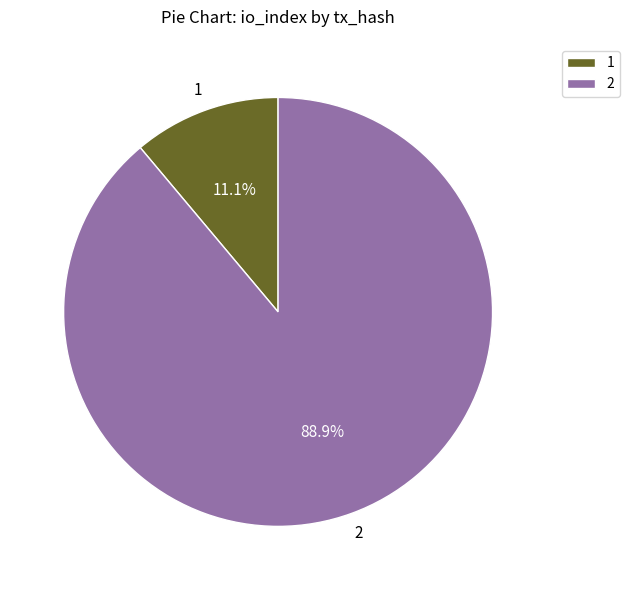

What is the majority slice?

2